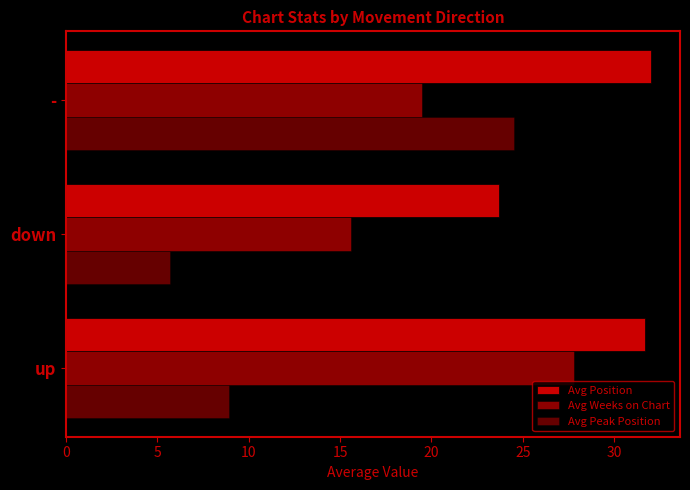

How many values in the Avg Peak Position series exceed 8?

2